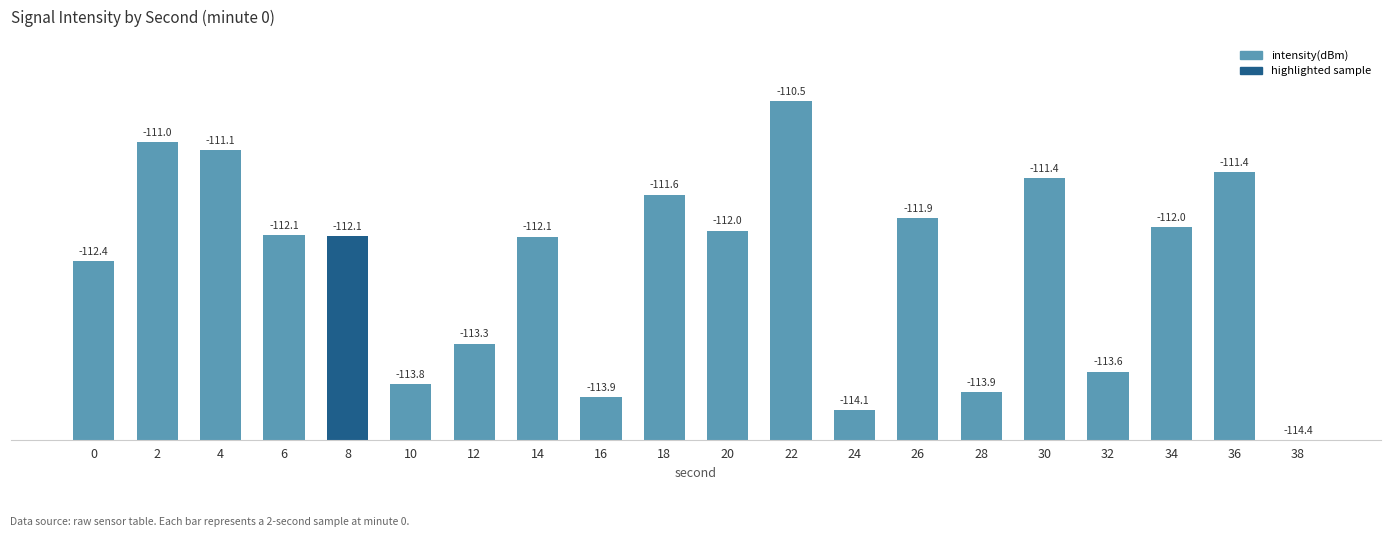

Reading right to left, transcribe all the data shown in this chart.

0.0	3.1	2.4	0.8	3.0	0.5	2.5	0.3	3.9	2.4	2.8	0.5	2.3	1.1	0.6	2.3	2.3	3.3	3.4	2.0